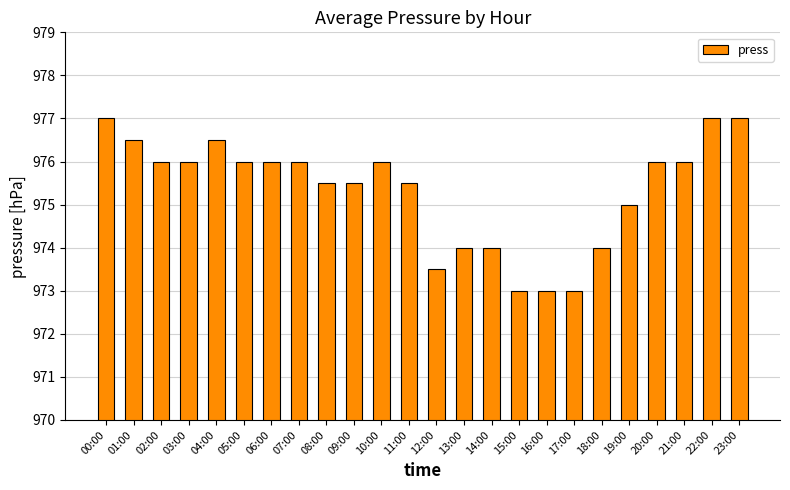

What is the minimum value shown in the chart?

973.0